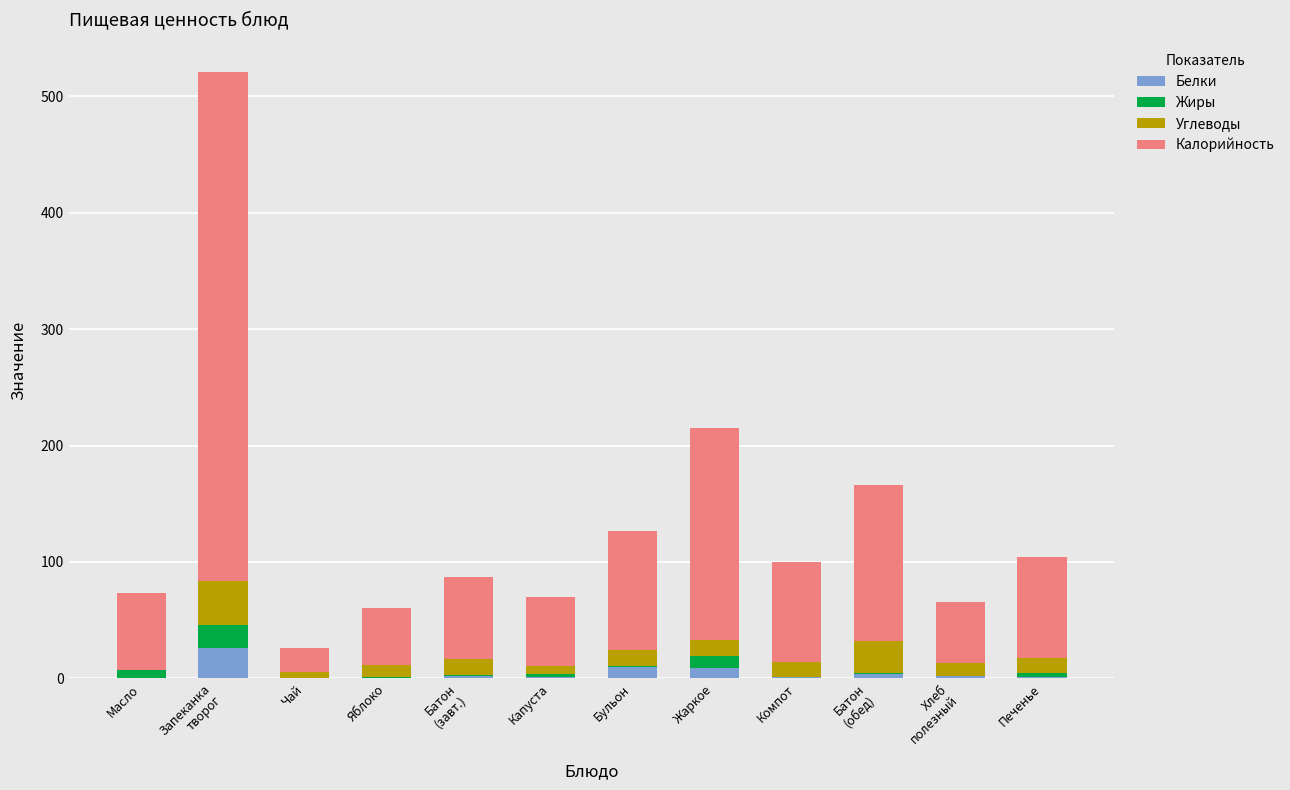

Are the bars horizontal?

No